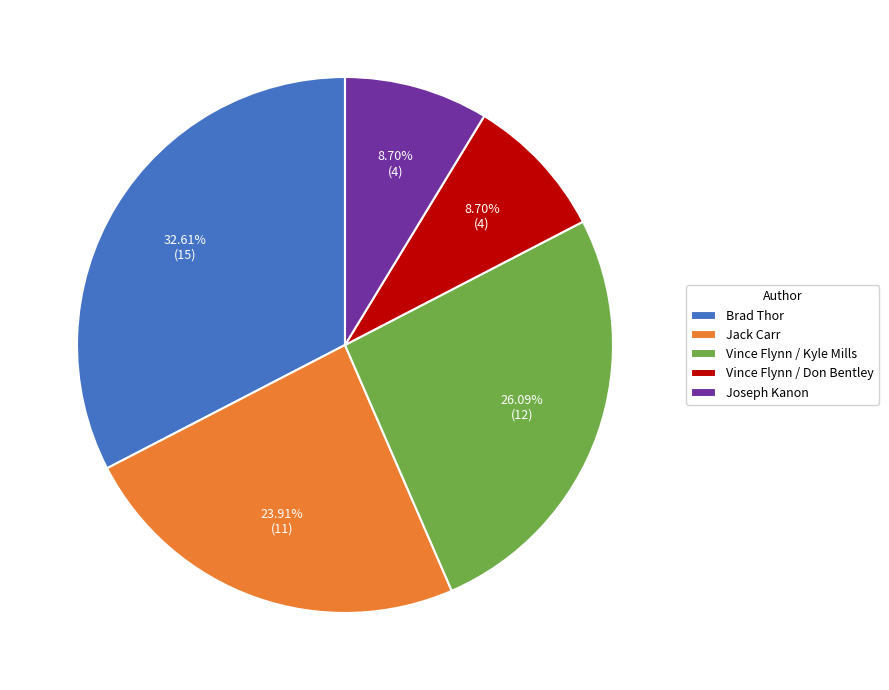

Approximately how many times larger is the value at Joseph Kanon compared to Brad Thor?

0.3